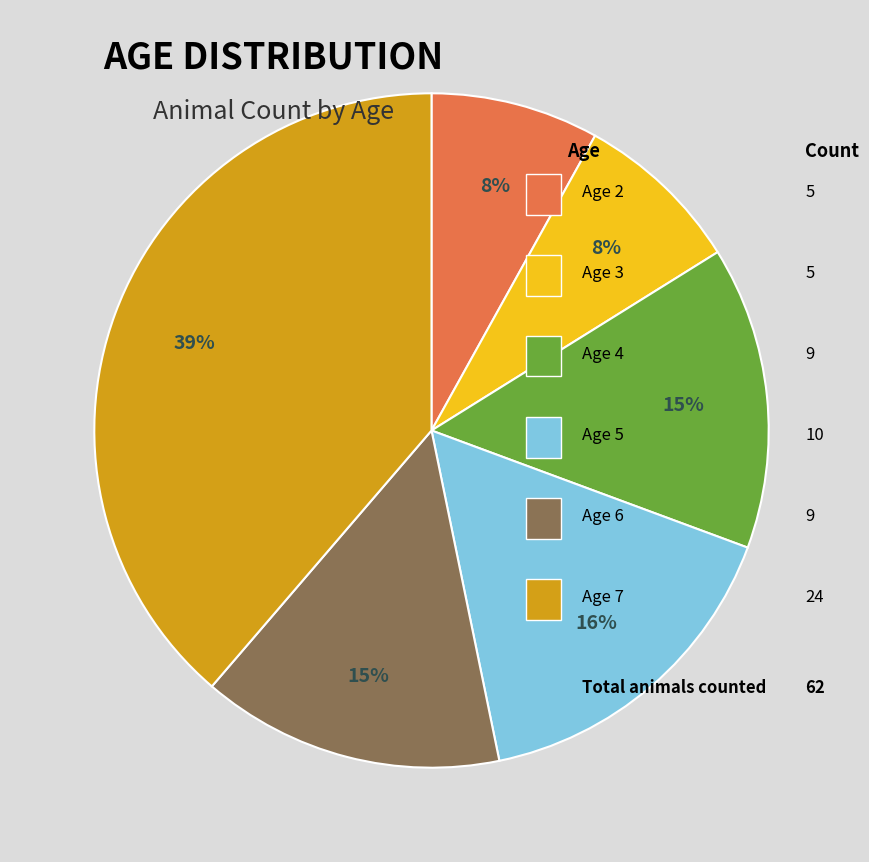

Count the number of slices in the pie.

6